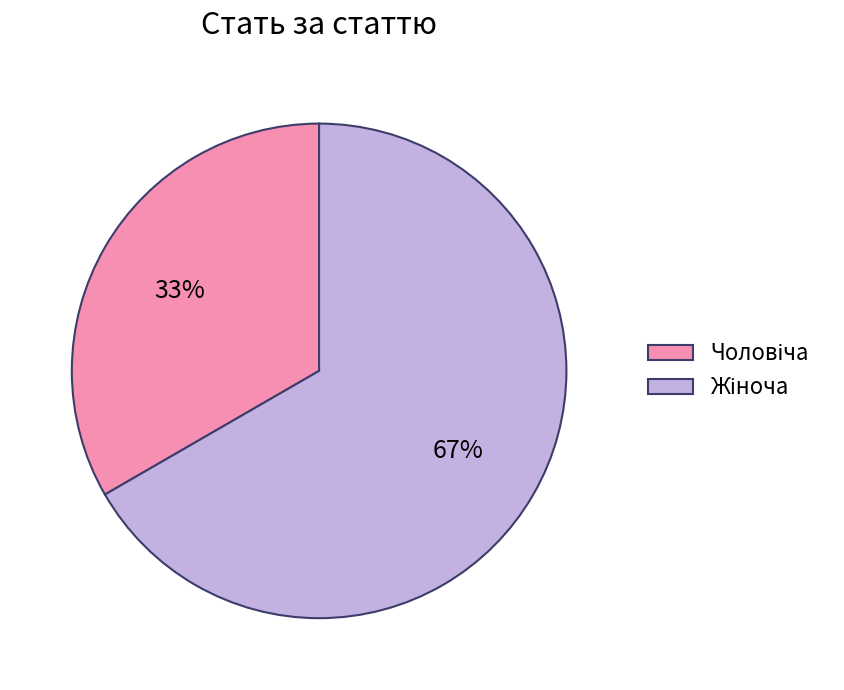

Does any single category account for the majority?

Yes